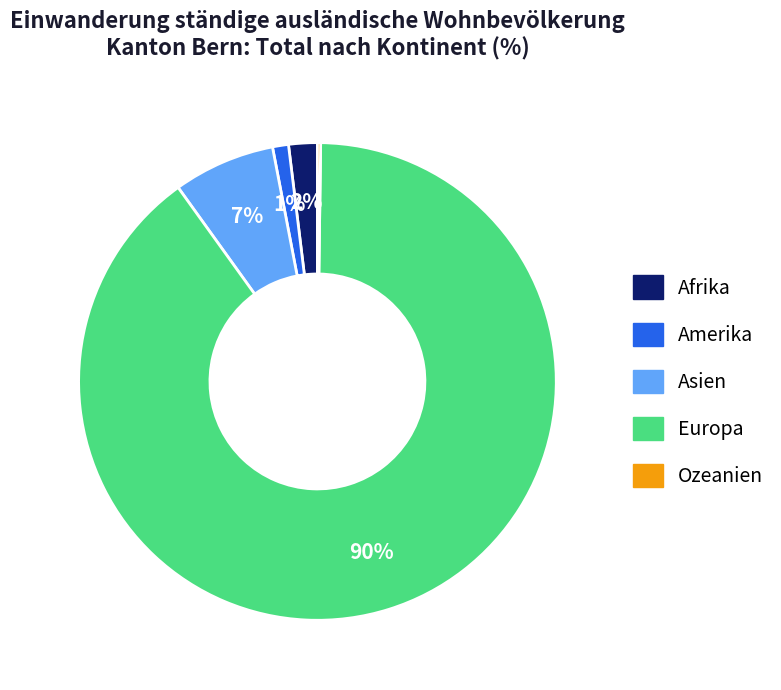

To the nearest percent, what portion does Amerika represent?

1%